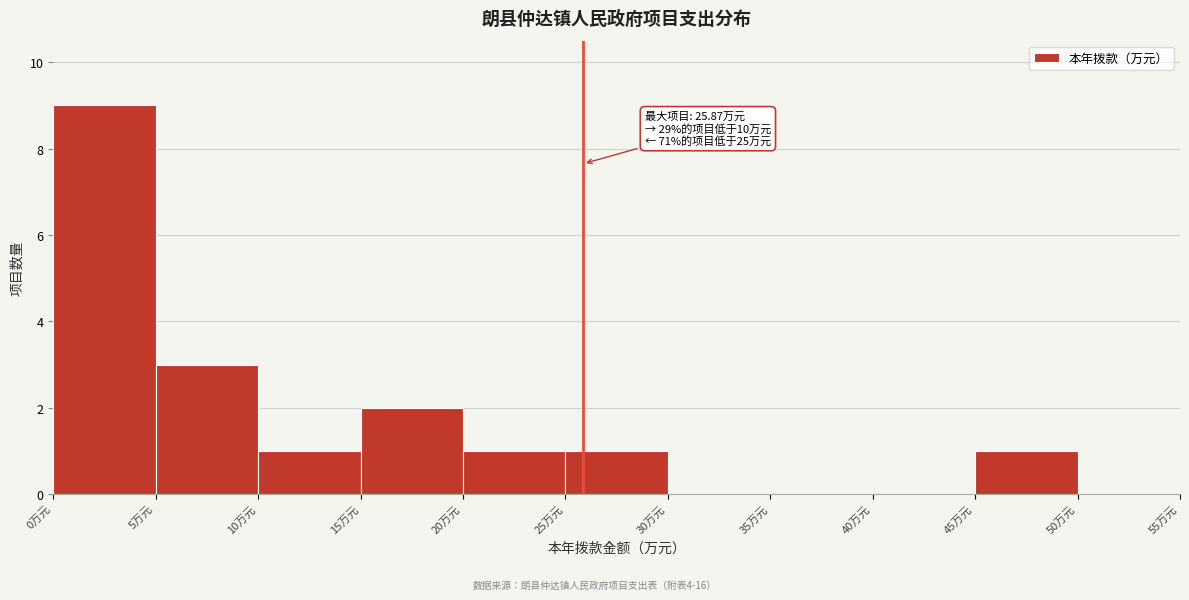

Over which range of the x-axis is the bar tallest?

0 to 5